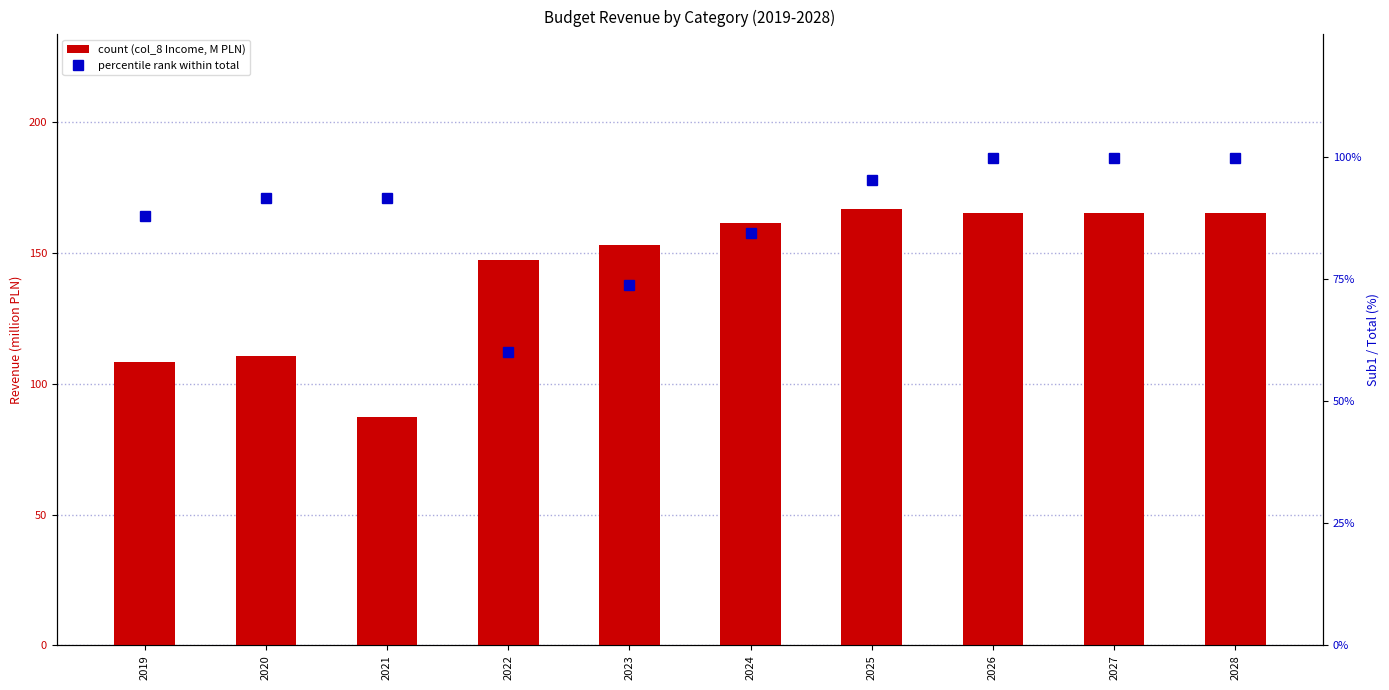

True or false: col_3 (Sub1) has a value of 162.8 at 2020.

False